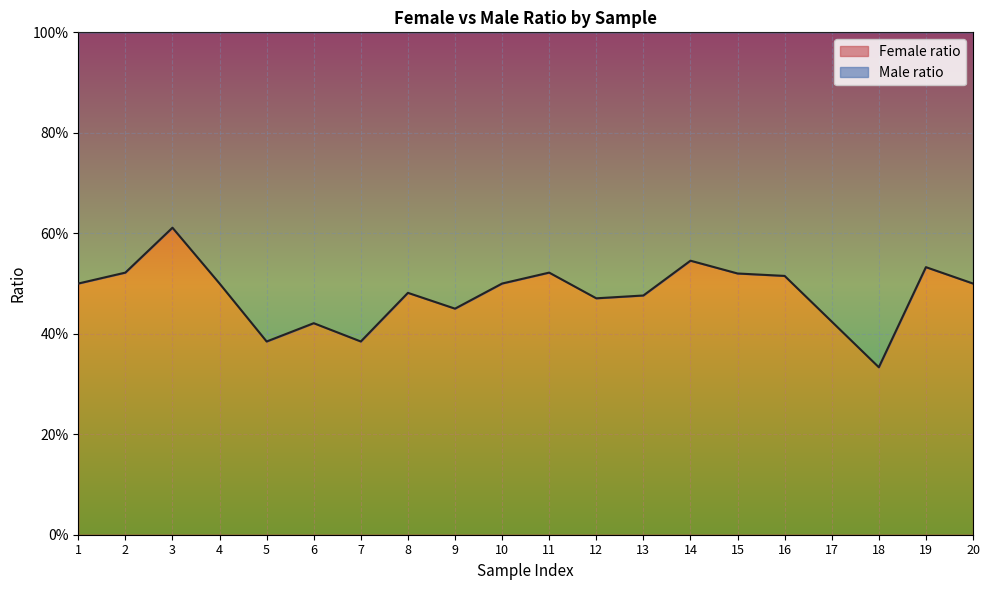

Is it true that the value at 15 is 0.5?

True